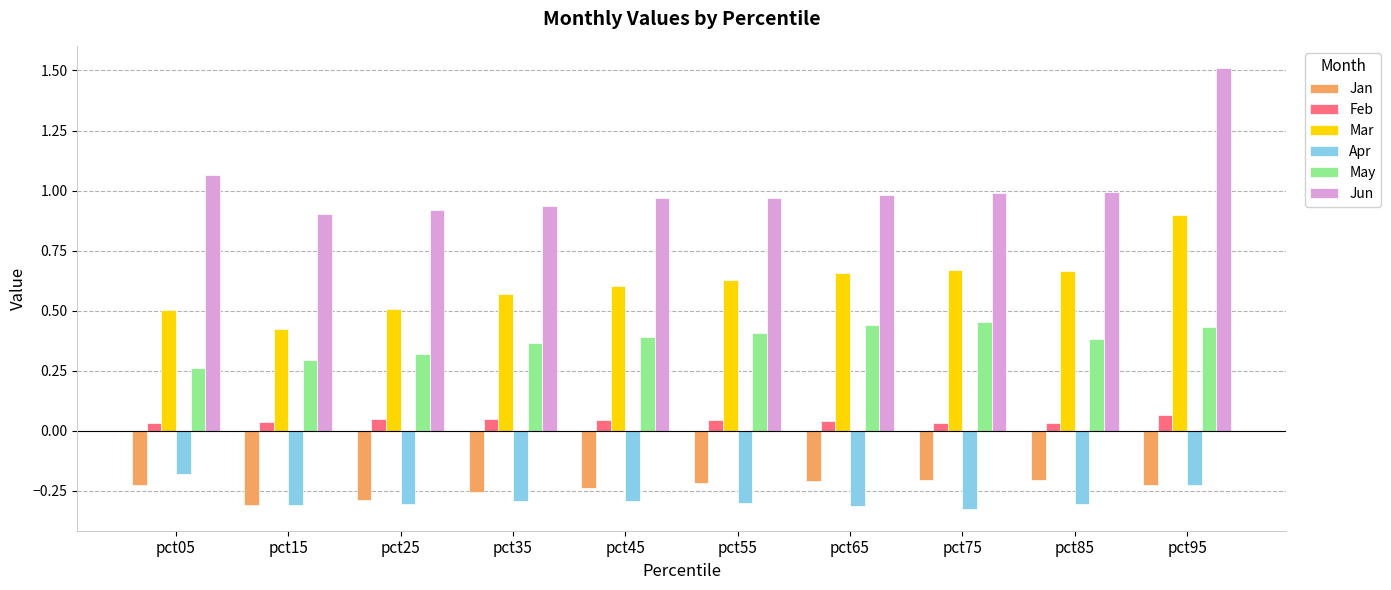

Is it true that Jan equals -0.1 at pct25?

False